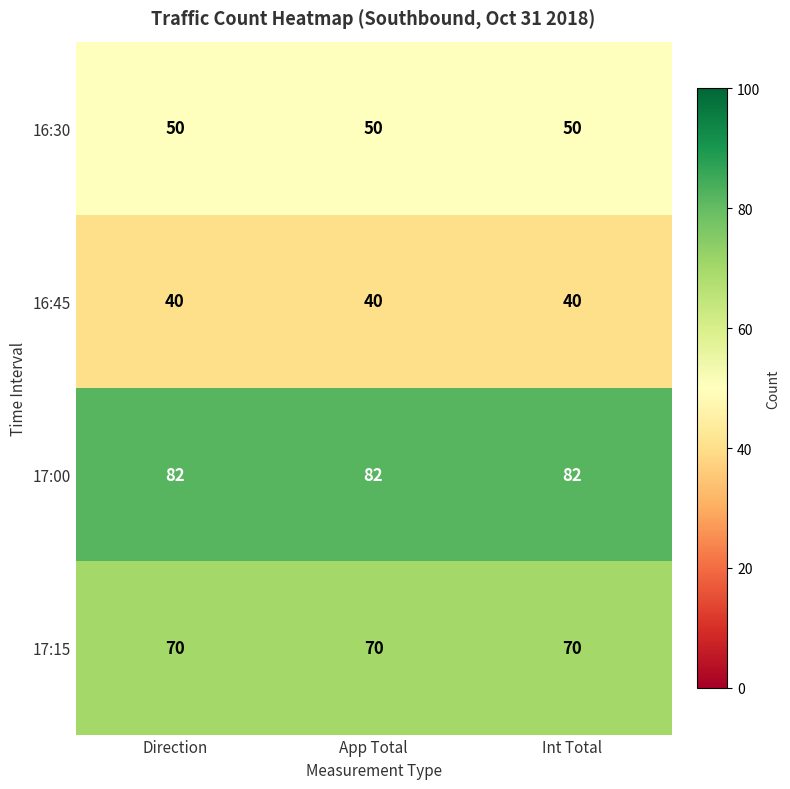

Read the 17:15 value at Int Total.

70